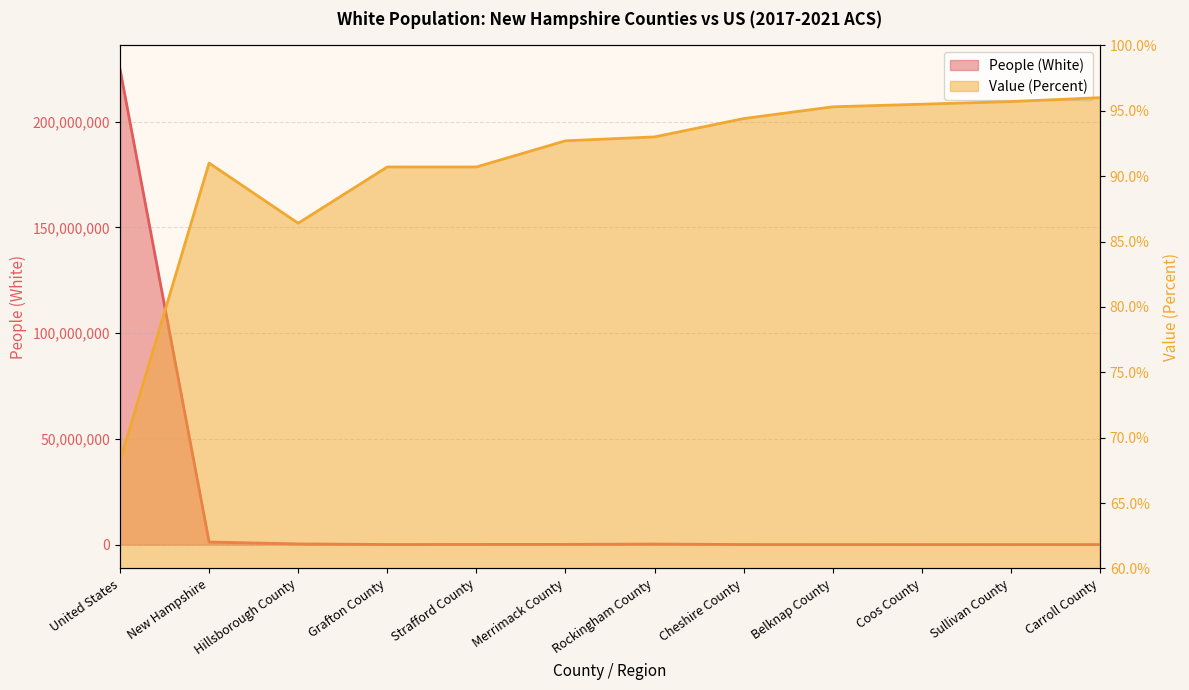

Reading right to left, transcribe all the data shown in this chart.

People (White): Carroll County=47983.0	Sullivan County=41252.0	Coos County=29941.0	Belknap County=60417.0	Cheshire County=72187.0	Rockingham County=290961.0	Merrimack County=141870.0	Strafford County=118445.0	Grafton County=82517.0	Hillsborough County=363494.0	New Hampshire=1249067.0	United States=224789109.0
Value (Percent): Carroll County=96.0	Sullivan County=95.7	Coos County=95.5	Belknap County=95.3	Cheshire County=94.4	Rockingham County=93.0	Merrimack County=92.7	Strafford County=90.7	Grafton County=90.7	Hillsborough County=86.4	New Hampshire=91.0	United States=68.2